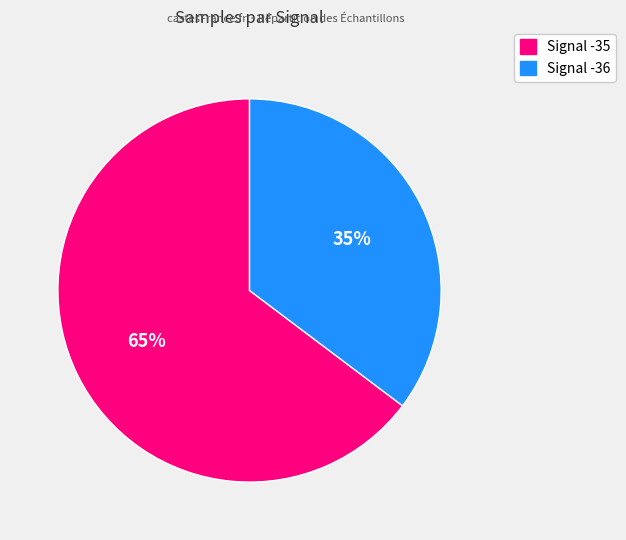

Which slice is the largest?

Signal -35